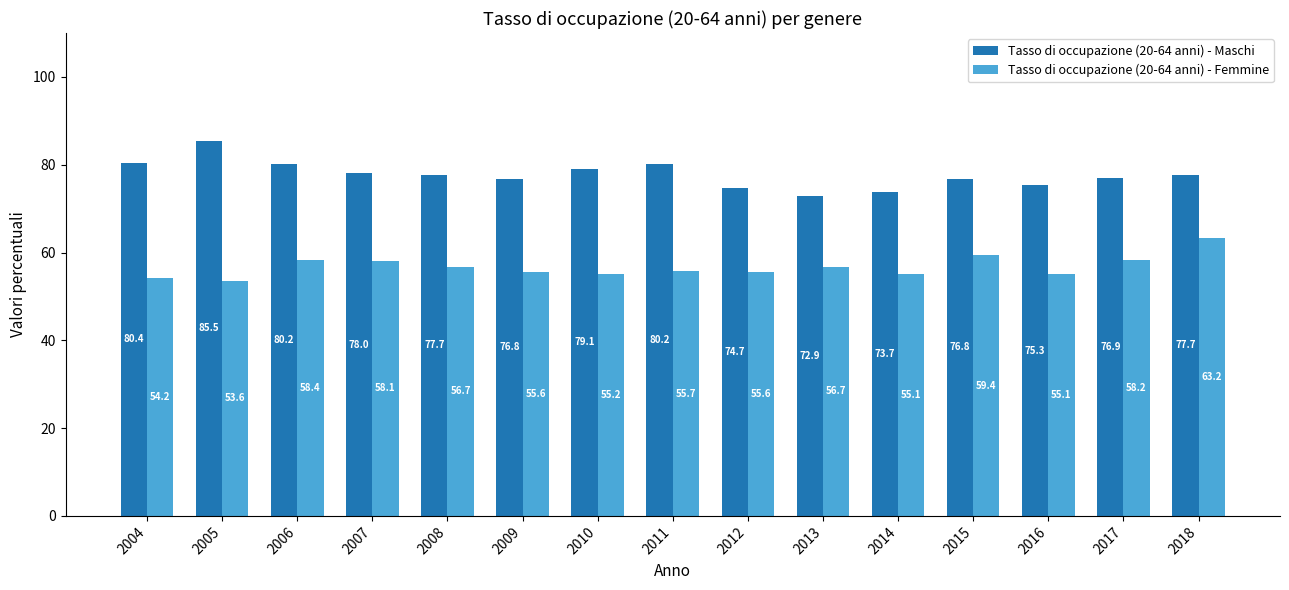

How many groups of bars are there?

15